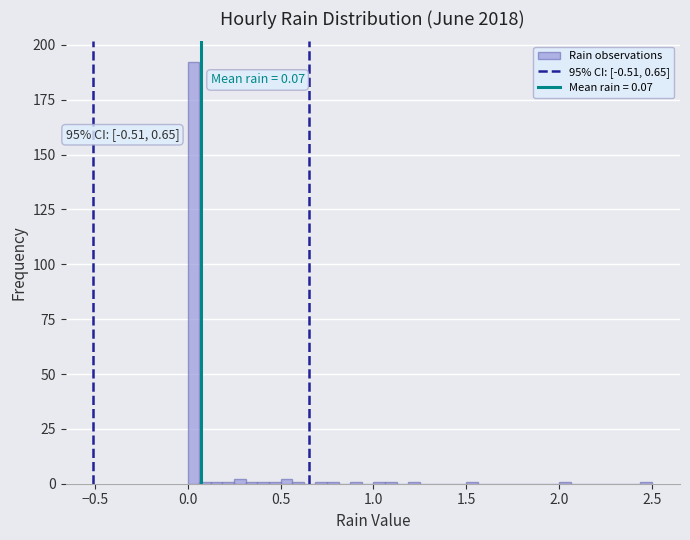

Read against the x-axis, roughly where is the centre of the tallest bar?

0.05